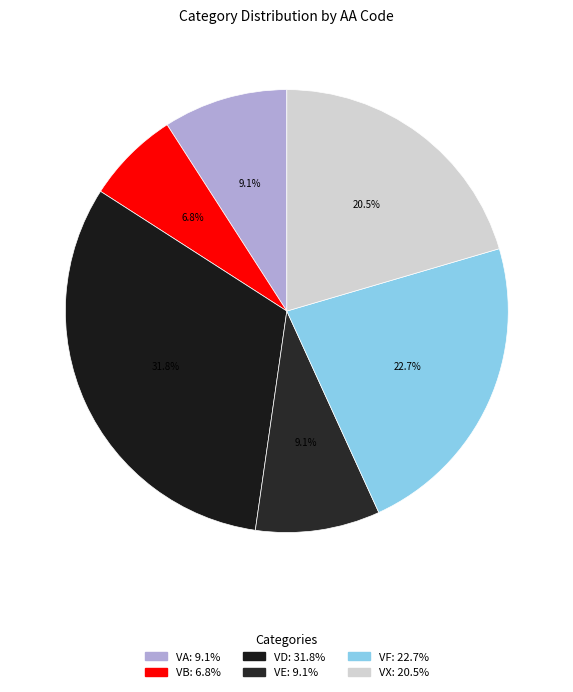

What percentage is the VD slice, to the nearest percent?

32%